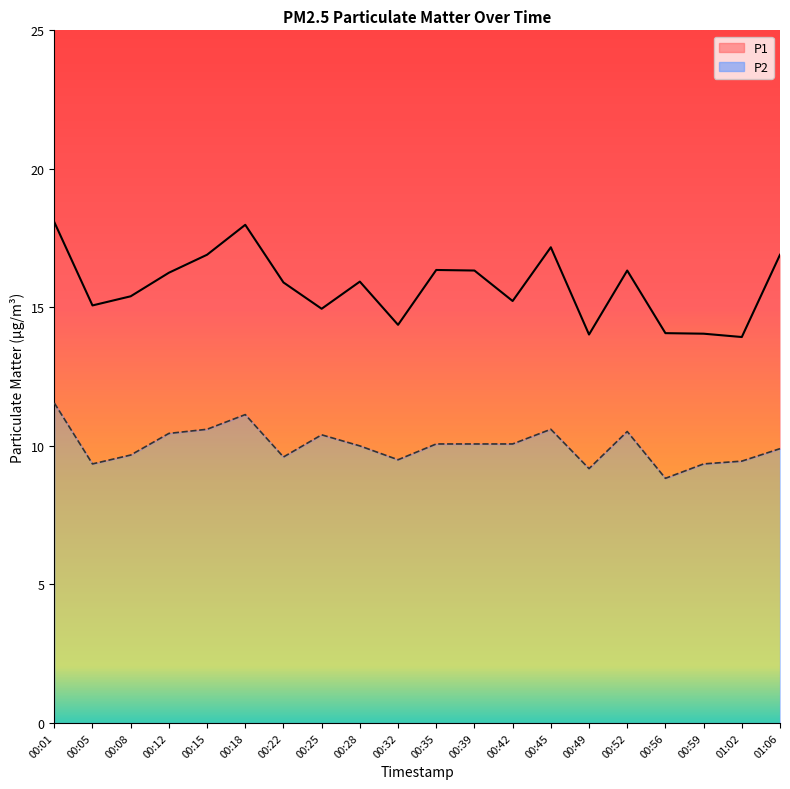

True or false: P1 and P2 cross at least once.

False